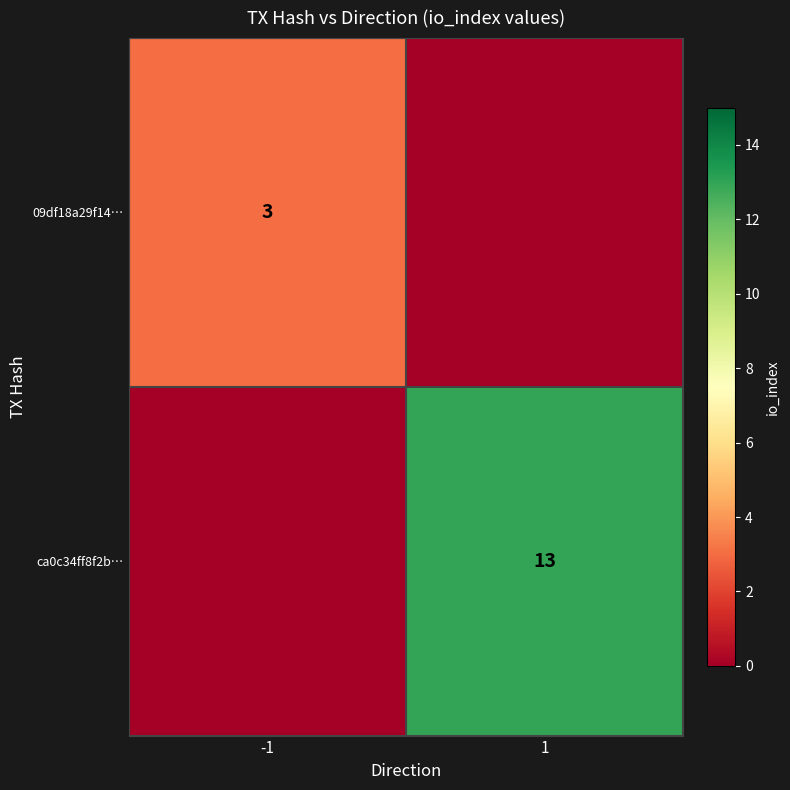

True or false: ca0c34ff8f2b… has a value of 13 at 1.

True